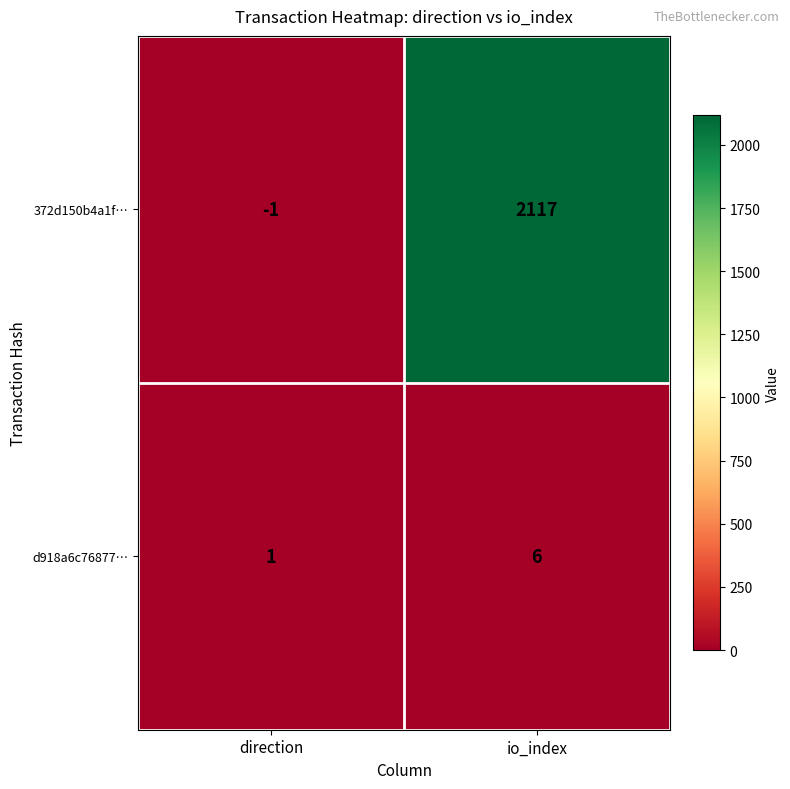

At io_index, list the series in order from largest to smallest.

372d150b4a1f…, d918a6c76877…